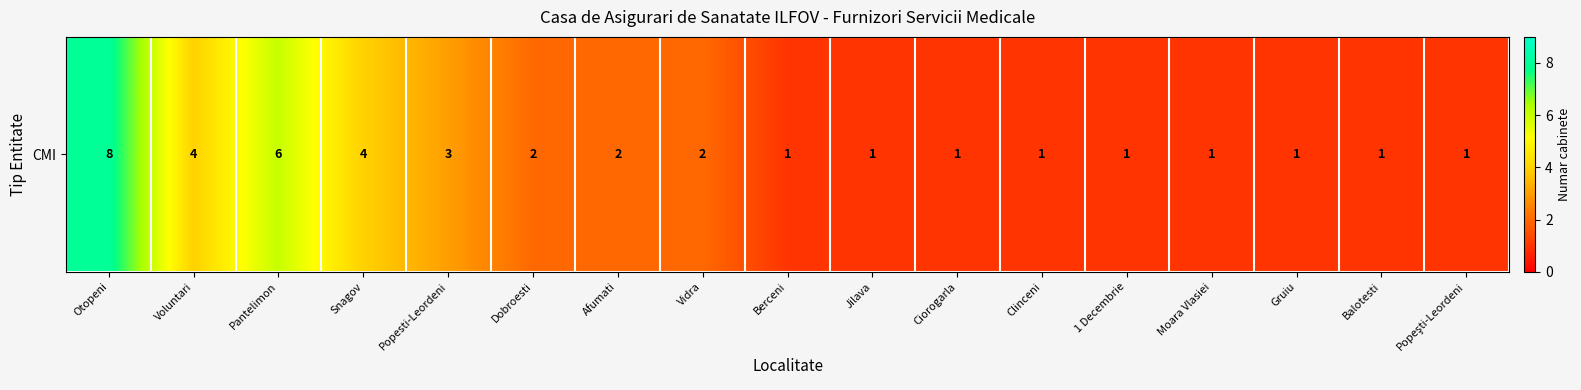

Count the values in the range 1 to 3.

13